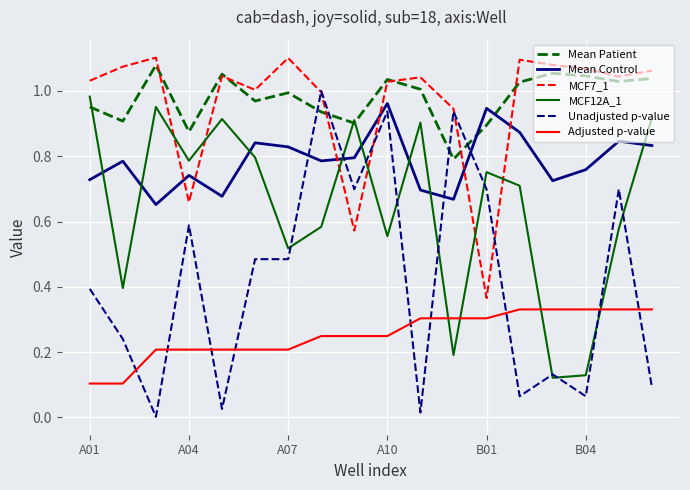

At how many categories does at least one series exceed 0?

18